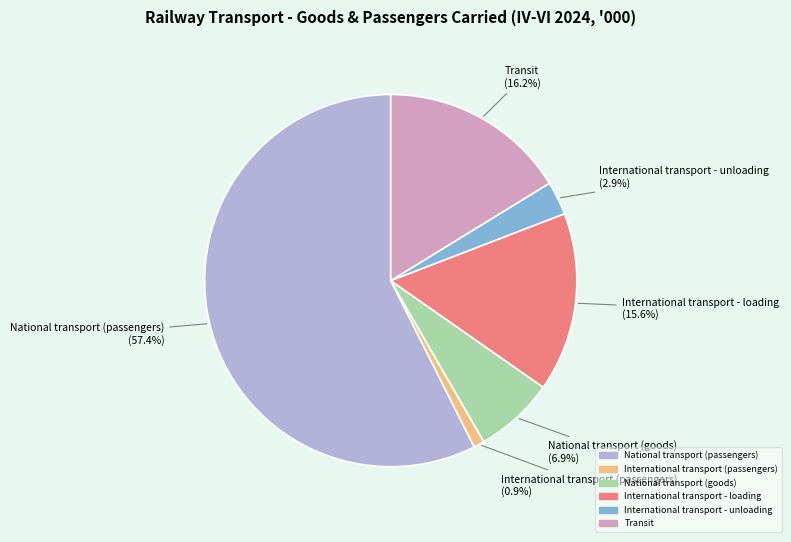

Is it true that Transit is 25% of the pie?

False